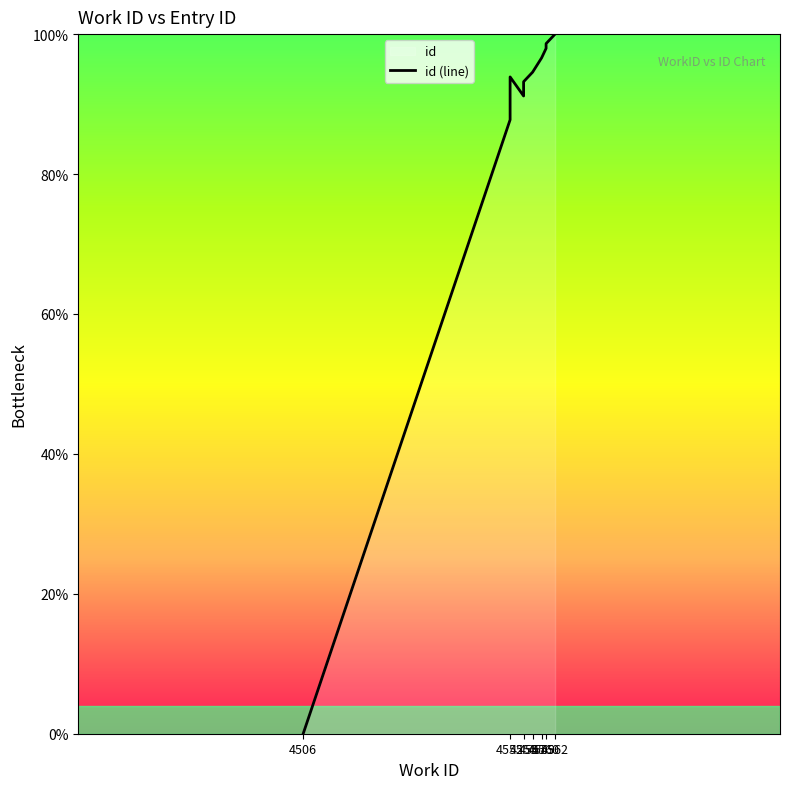

How many positive values are there?

9